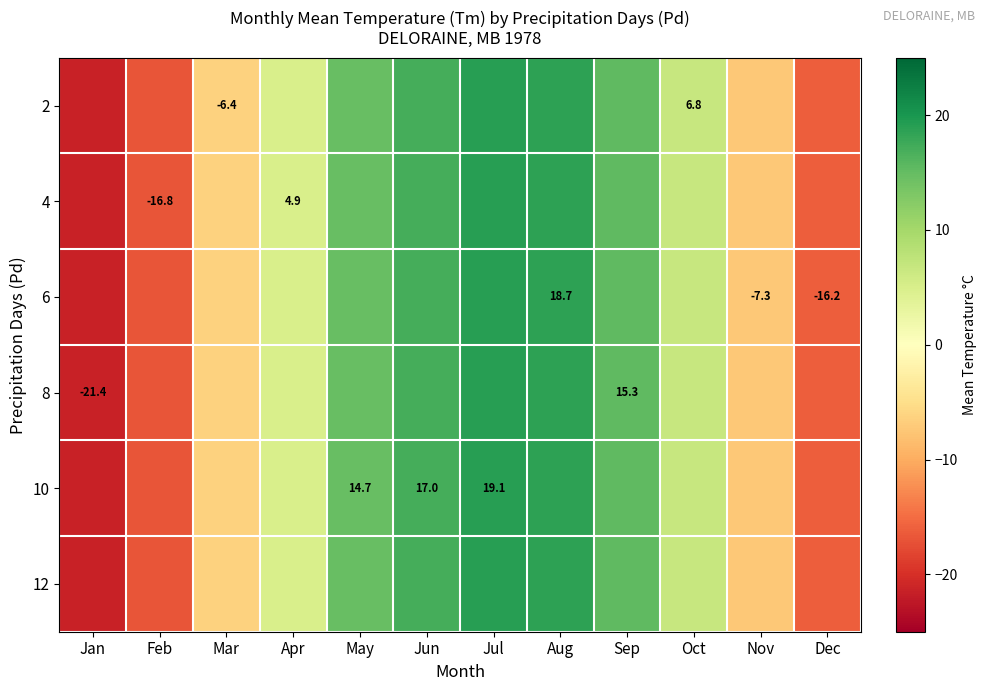

Is it true that 10 equals 17.0 at Jun?

True